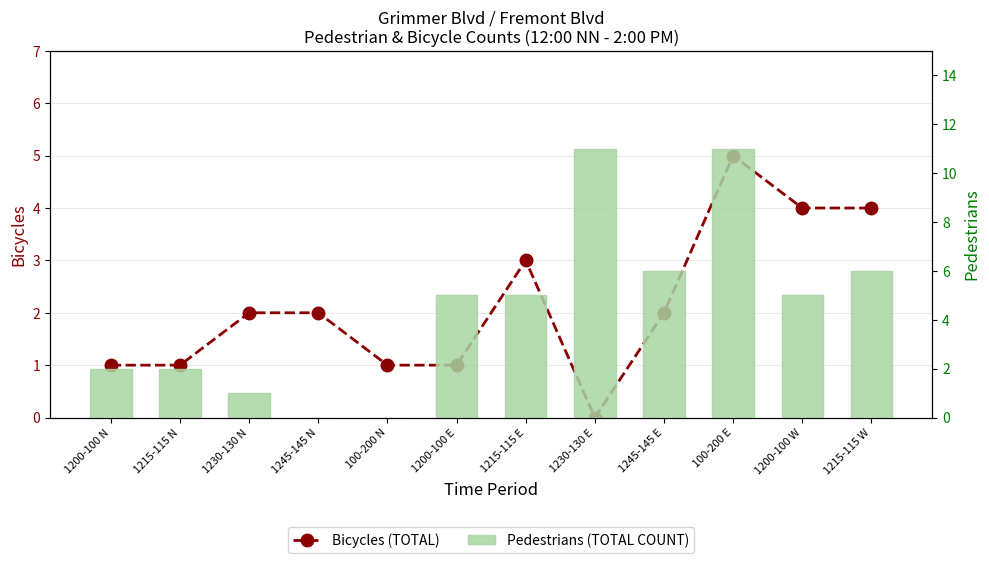

At which category is the sum across all series the highest?

100-200 E